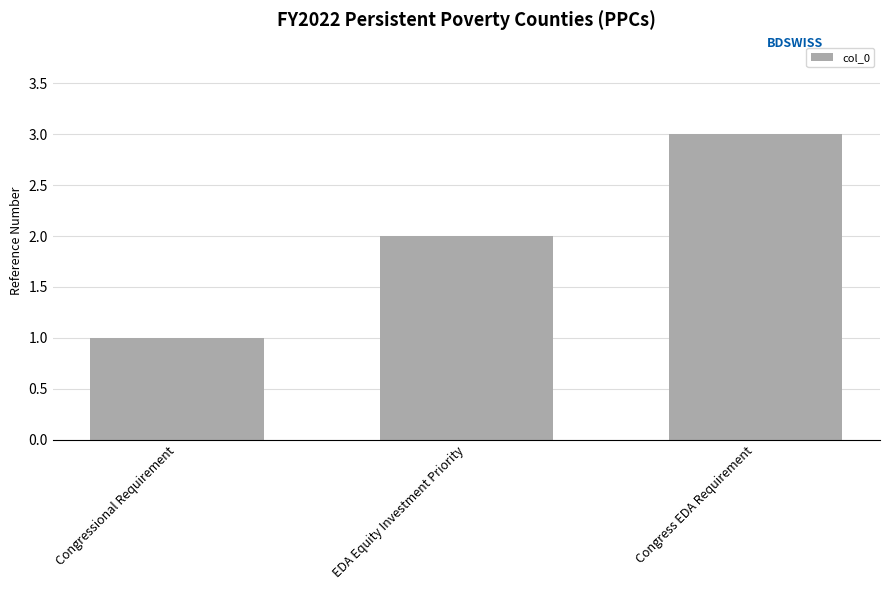

Count the number of categories in the chart.

3